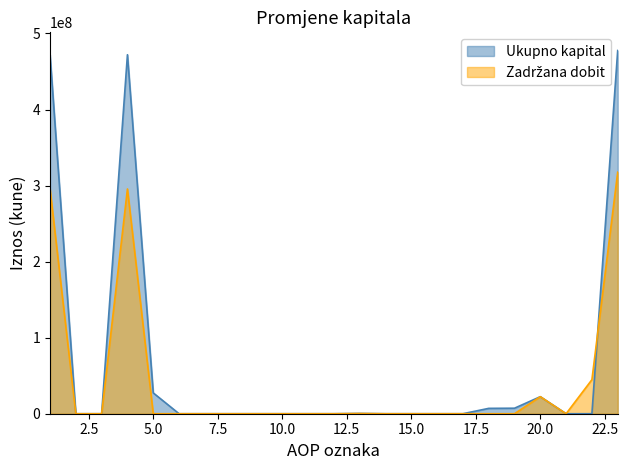

Which series changed the most between 16 and 23?

Temeljni kapital